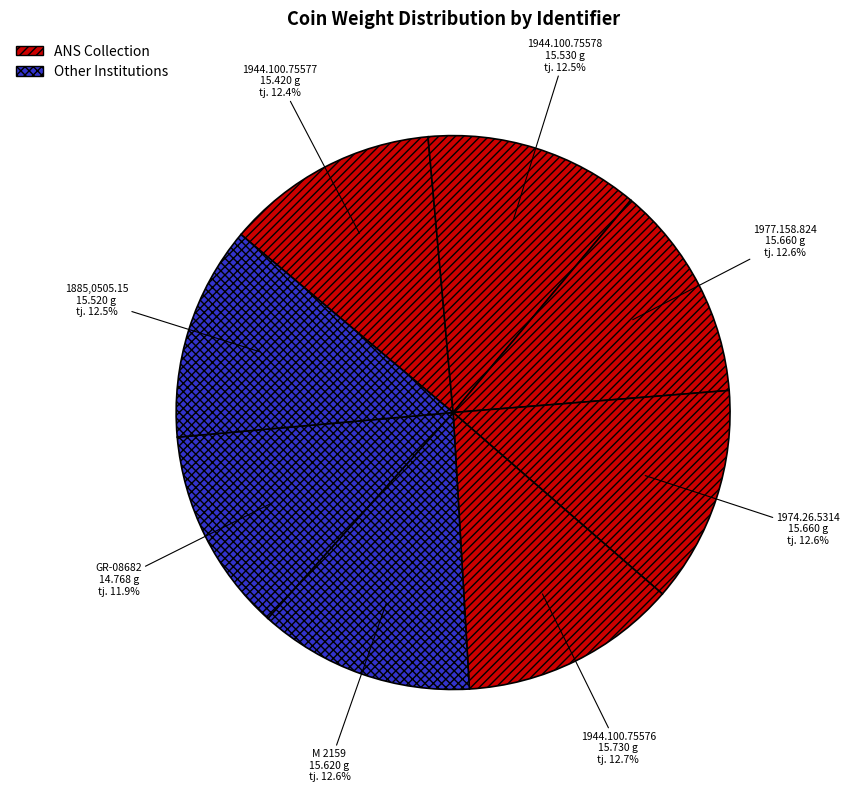

What is the ratio of the value at 1944.100.75578 to the value at 1977.158.824?

1.0